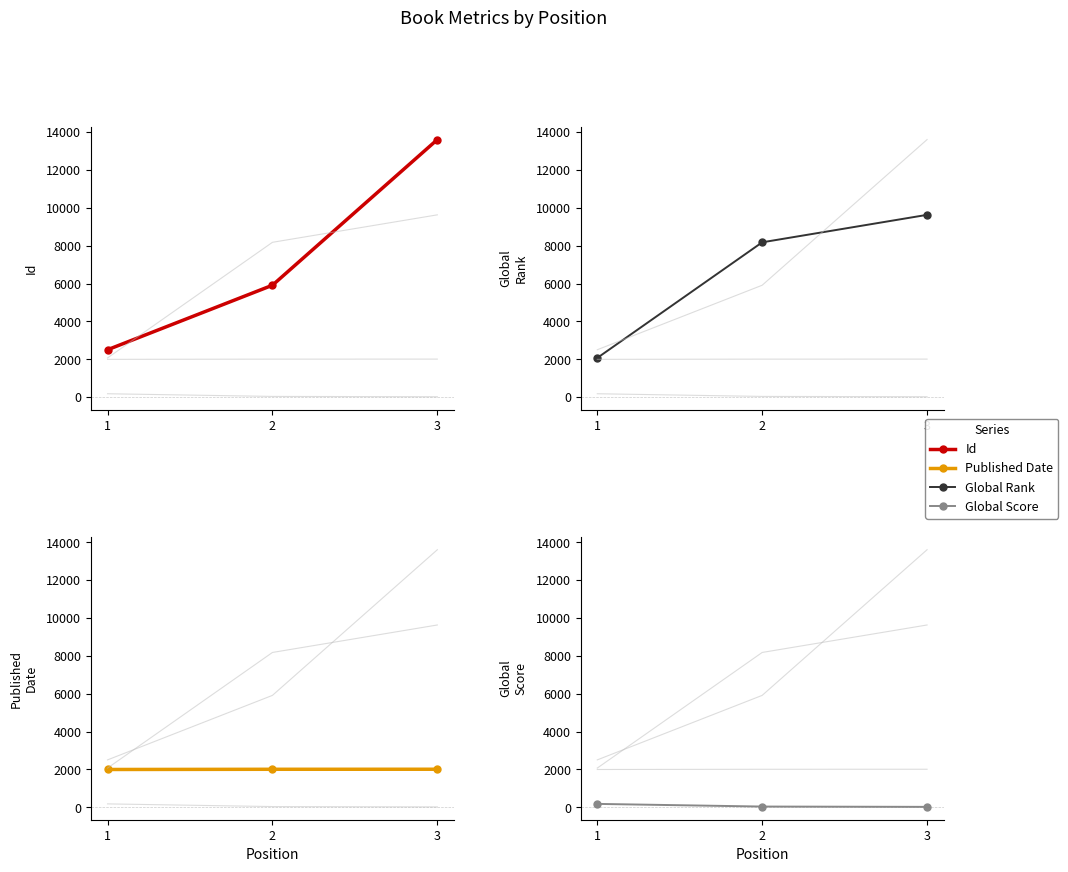

Rank the series by their maximum value, from highest to lowest.

Id, Global Rank, Published Date, Global Score